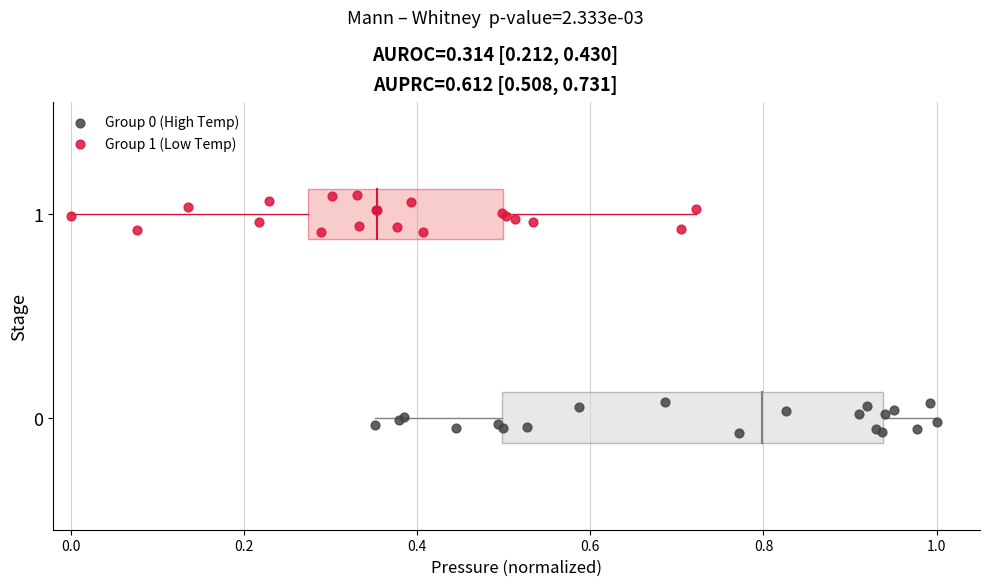

Which series contains the highest Y value?

Group 1 (Low Temp)